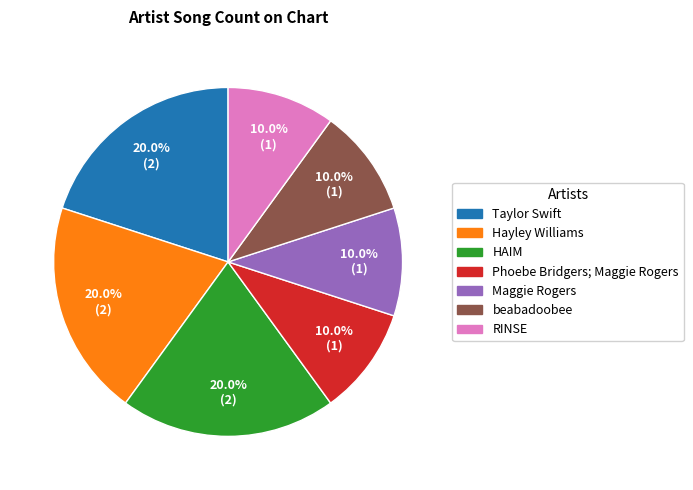

What is the ratio of the value at Taylor Swift to the value at beabadoobee?

2.0